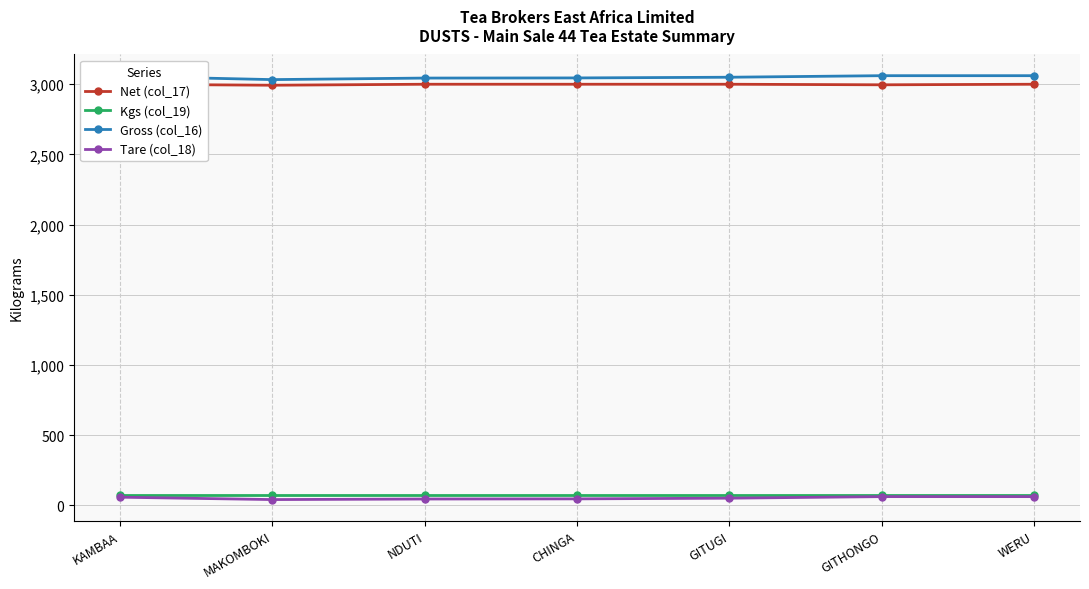

The value of Net (col_17) at GITUGI is 1783. True or false?

False